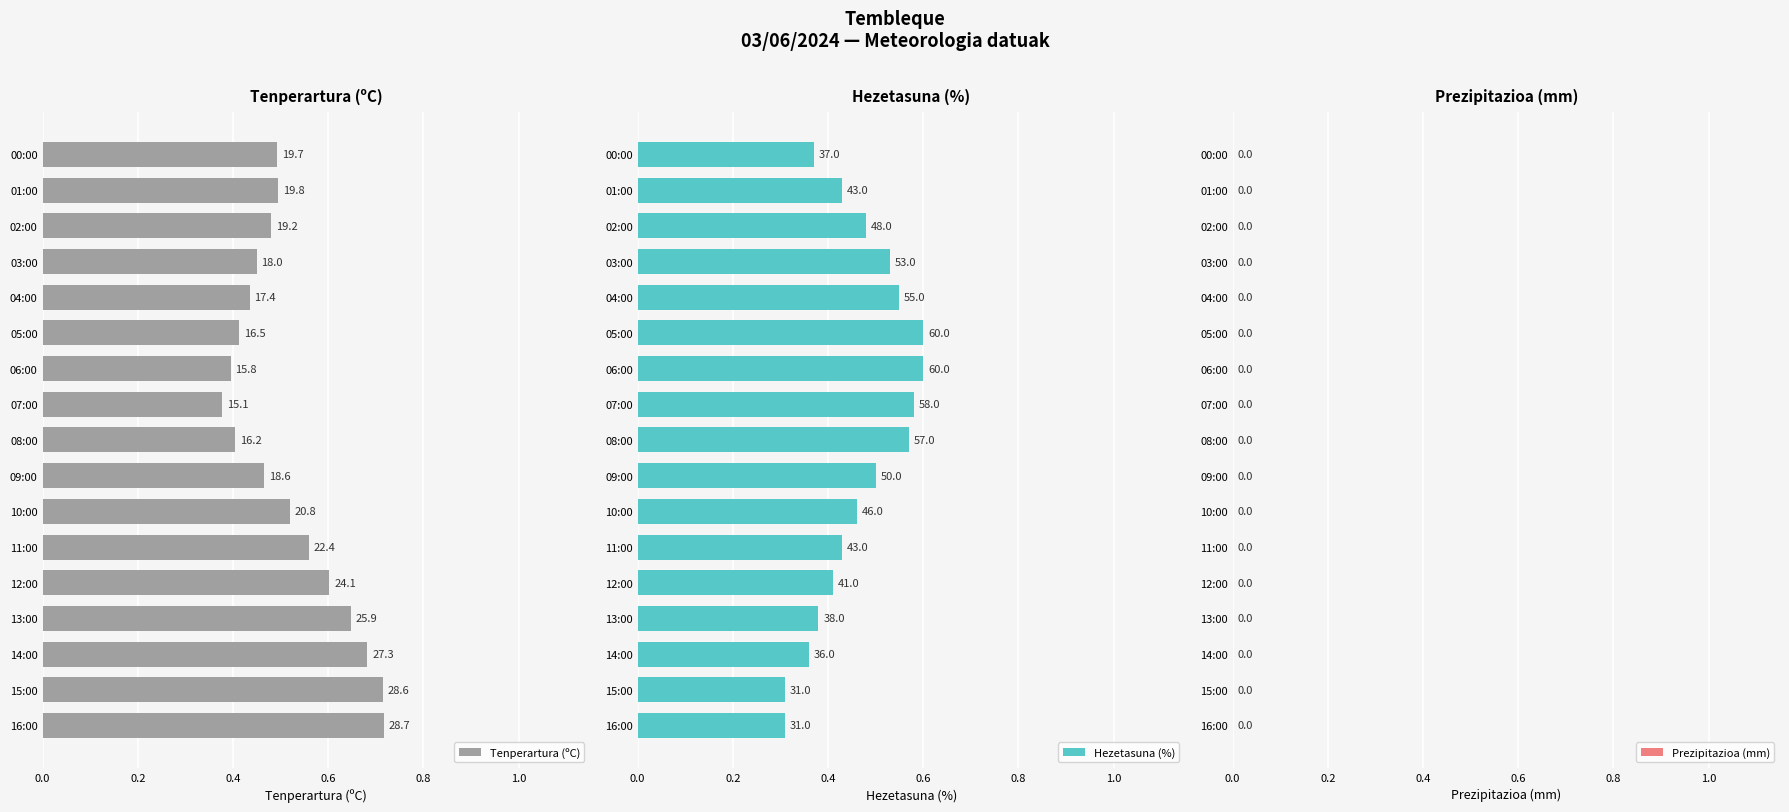

What are all the series names shown in the legend?

Tenperartura (ºC), Hezetasuna (%), Prezipitazioa (mm)